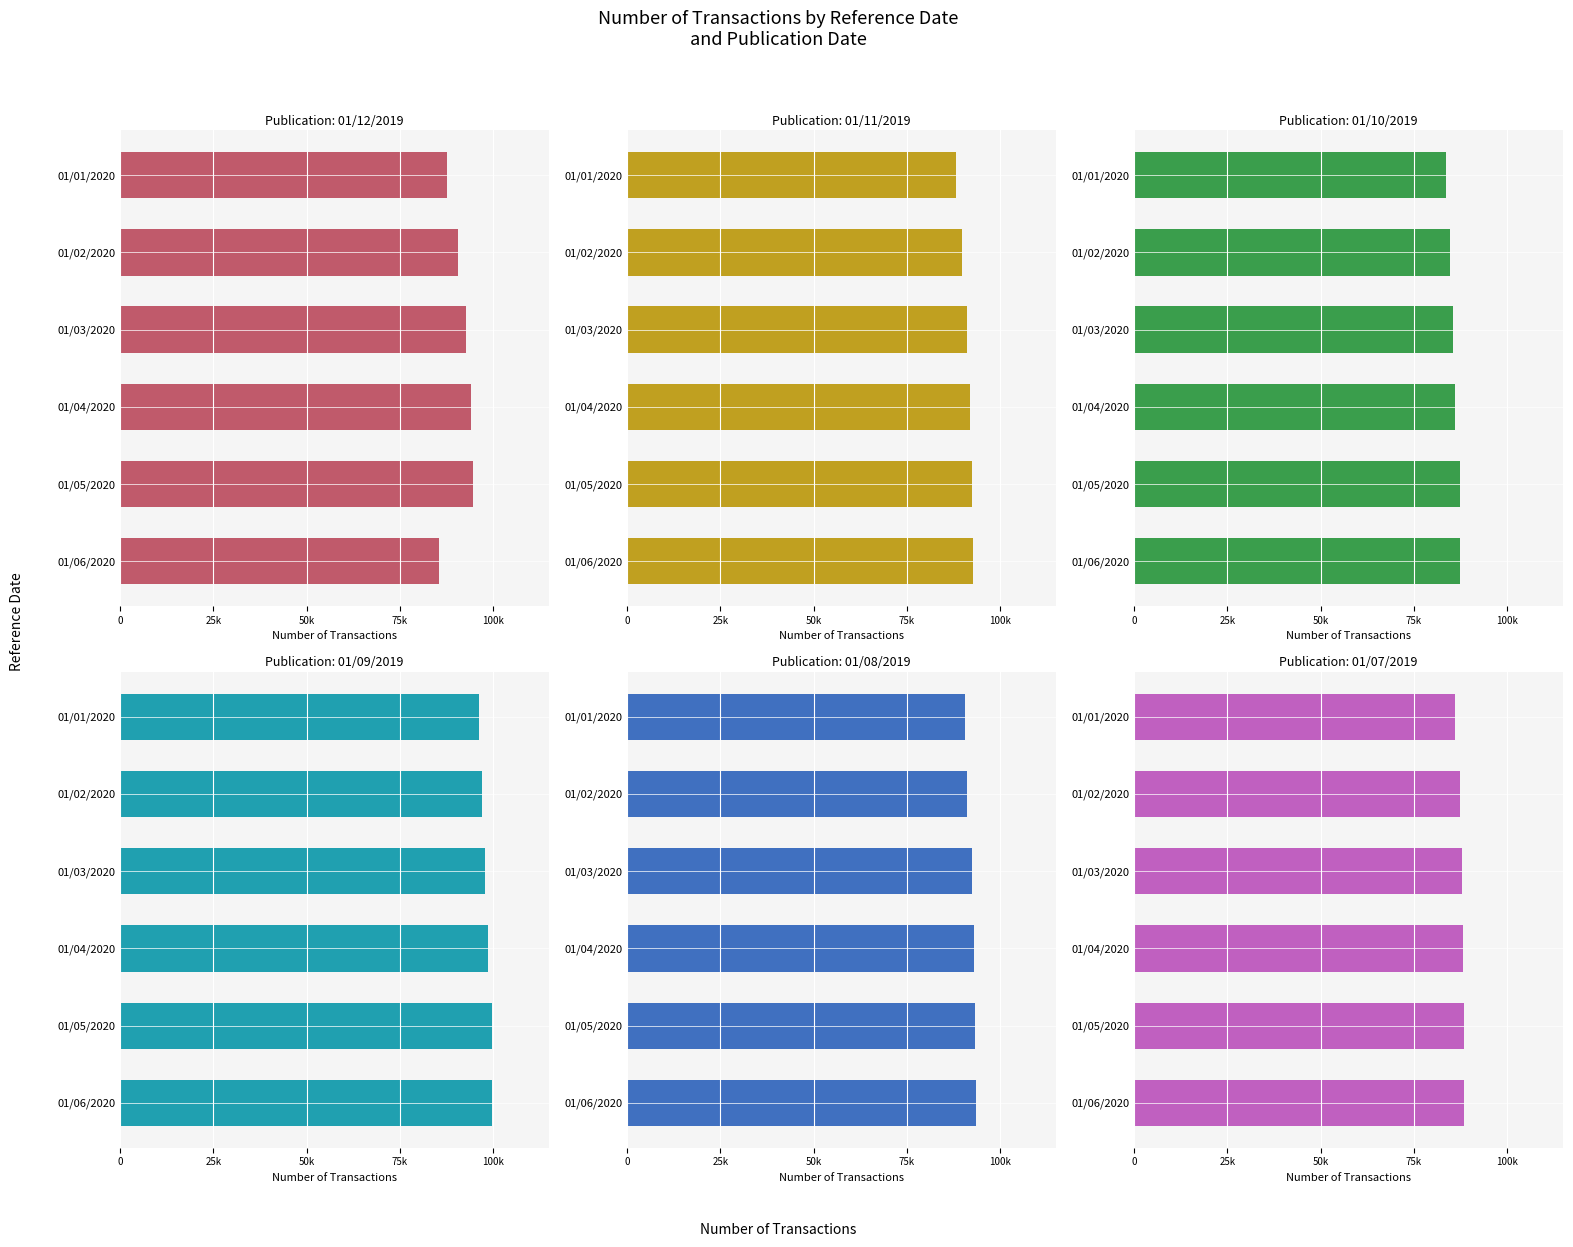

Reading left to right, extract all data points from this chart.

01/12/2019: 87766	90573	92719	94037	94592	85526
01/11/2019: 88111	89679	91192	91980	92605	92671
01/10/2019: 83683	84700	85480	86087	87261	87289
01/09/2019: 96190	96940	97797	98651	99709	99736
01/08/2019: 90488	91223	92516	92998	93416	93444
01/07/2019: 86113	87381	87998	88243	88417	88417